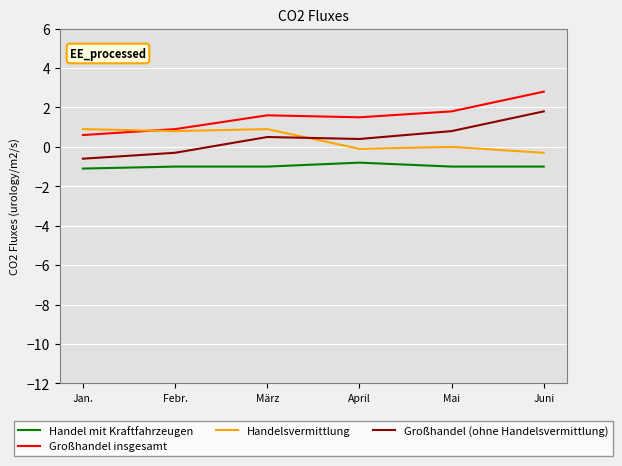

Reading left to right, list all the values displayed in this chart.

Handel mit Kraftfahrzeugen: Jan.=-1.1	Febr.=-1.0	März=-1.0	April=-0.8	Mai=-1.0	Juni=-1.0
Großhandel insgesamt: Jan.=0.6	Febr.=0.9	März=1.6	April=1.5	Mai=1.8	Juni=2.8
Handelsvermittlung: Jan.=0.9	Febr.=0.8	März=0.9	April=-0.1	Mai=0.0	Juni=-0.3
Großhandel (ohne Handelsvermittlung): Jan.=-0.6	Febr.=-0.3	März=0.5	April=0.4	Mai=0.8	Juni=1.8